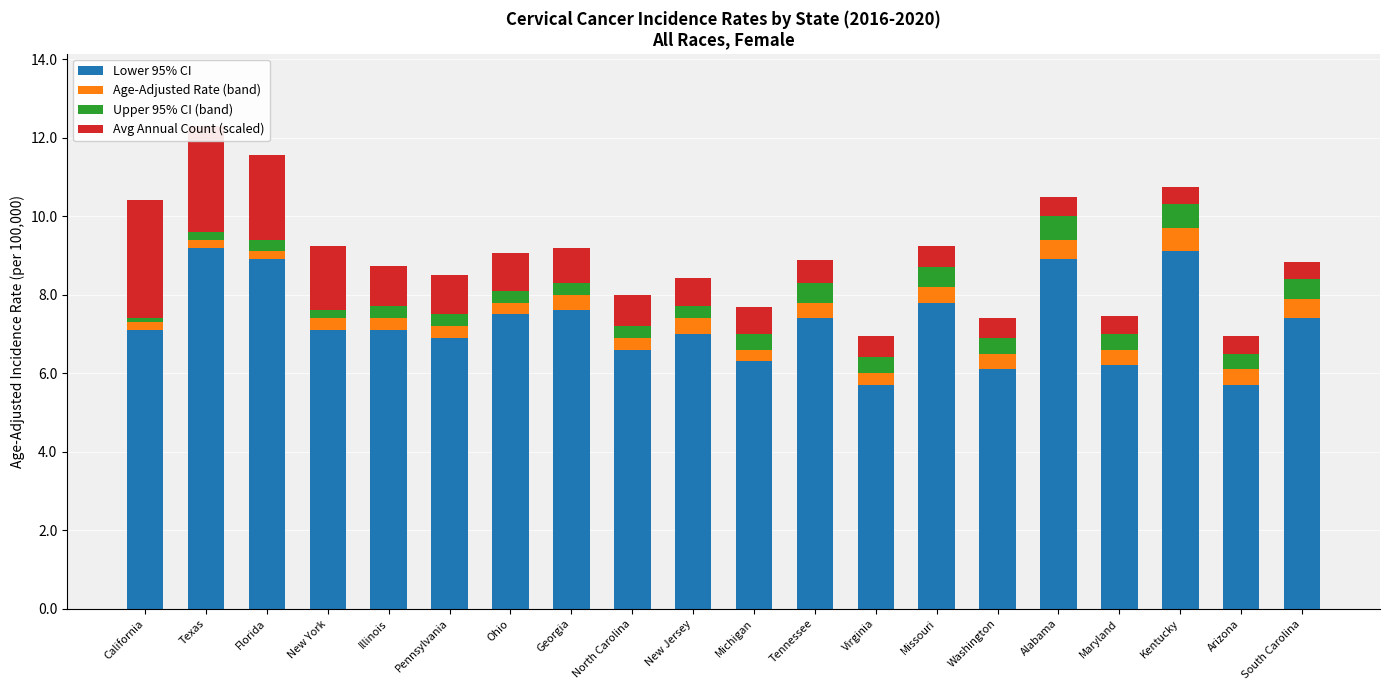

What is the total value across all series at Pennsylvania?

8.5